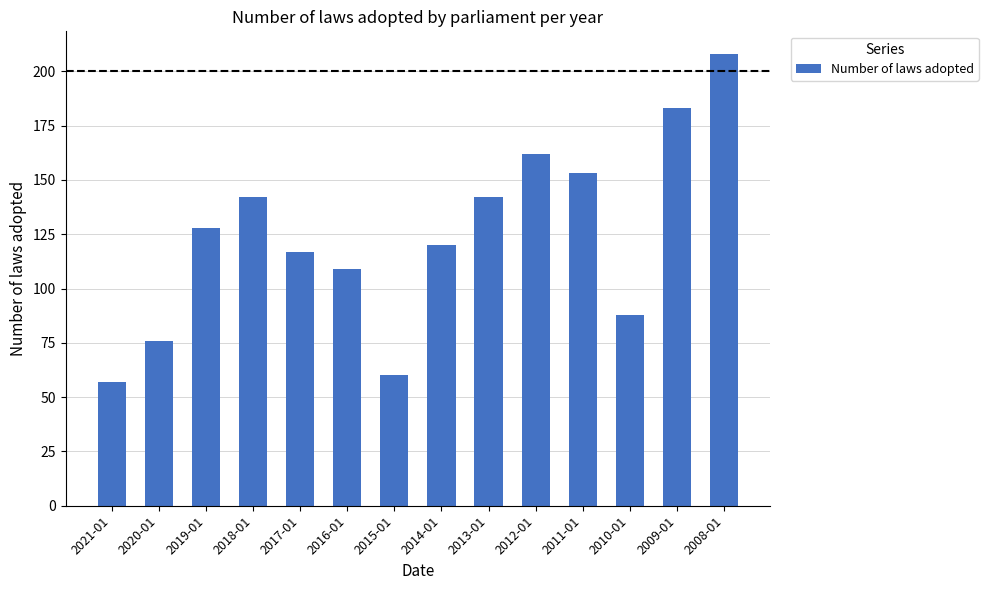

Reading left to right, extract all data points from this chart.

2021-01=57	2020-01=76	2019-01=128	2018-01=142	2017-01=117	2016-01=109	2015-01=60	2014-01=120	2013-01=142	2012-01=162	2011-01=153	2010-01=88	2009-01=183	2008-01=208